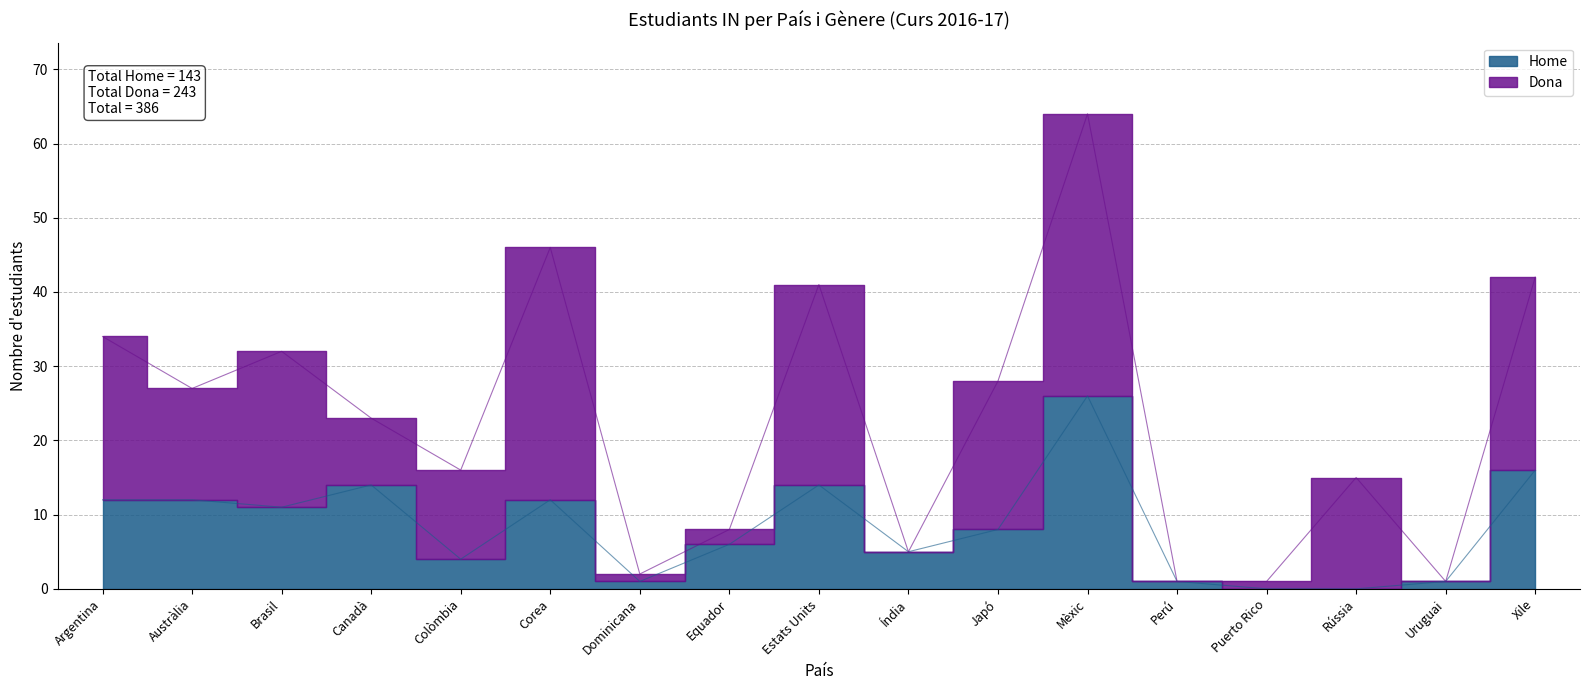

How many positive values are there?

15